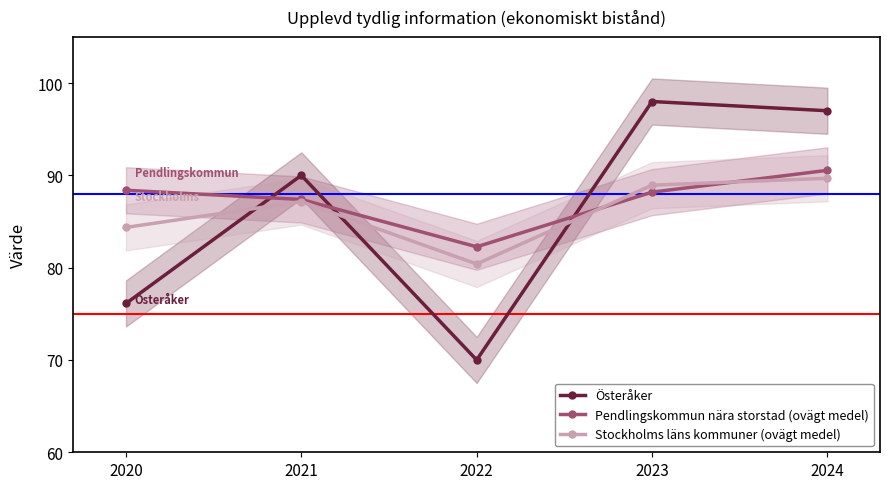

Is it true that Stockholms läns kommuner (ovägt medel) equals 84.4 at 2020?

True